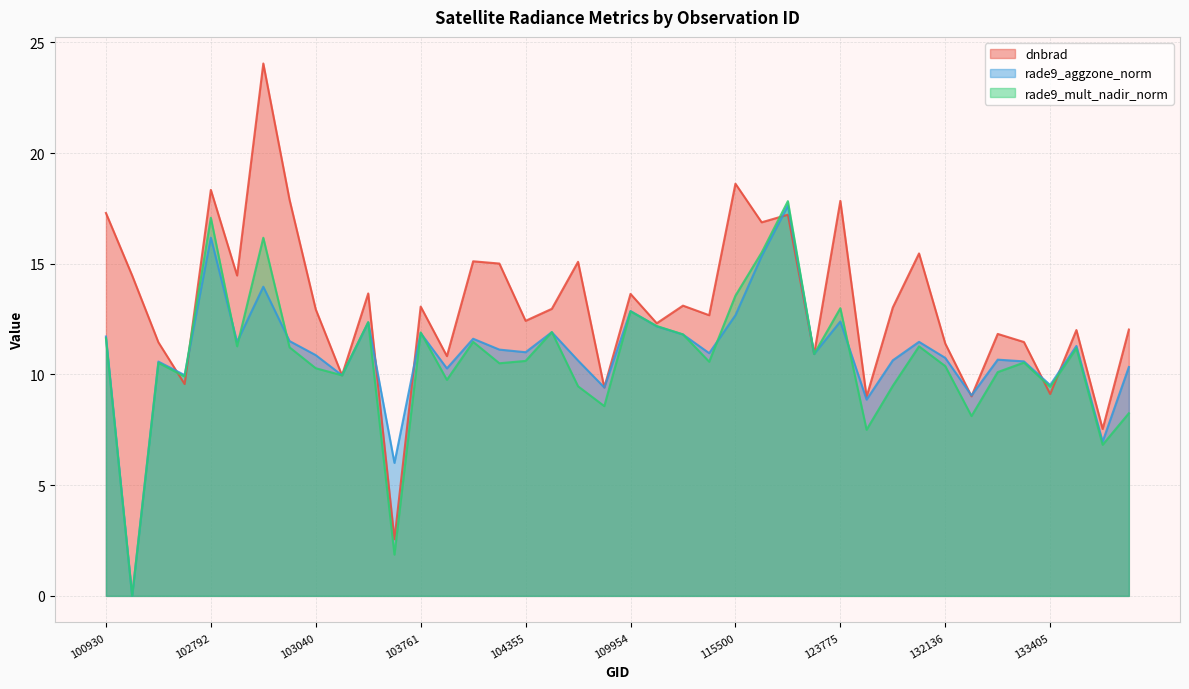

At which label is rade9_aggzone_norm closest to 8?

131768